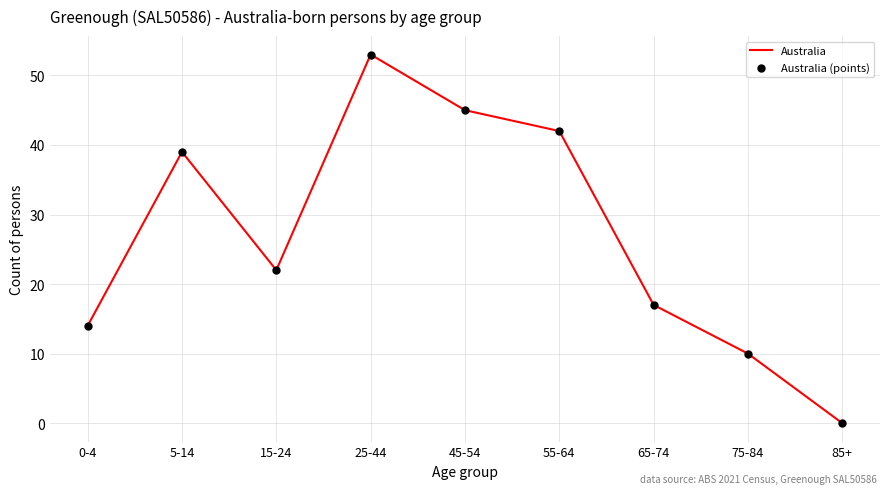

What is the approximate value at 15-24?

22